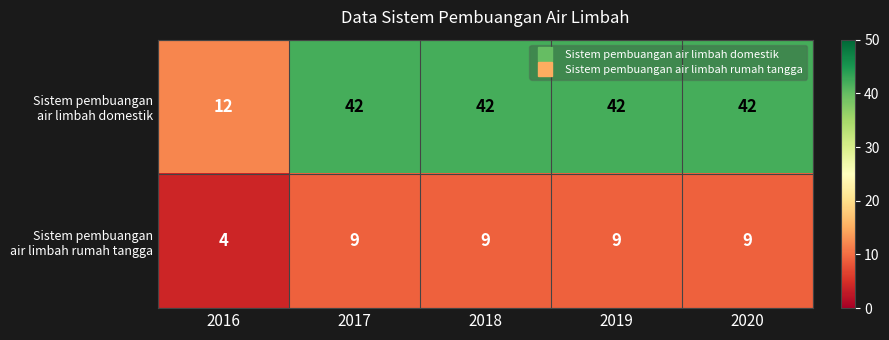

At which category does the chart reach its minimum across all series?

2016